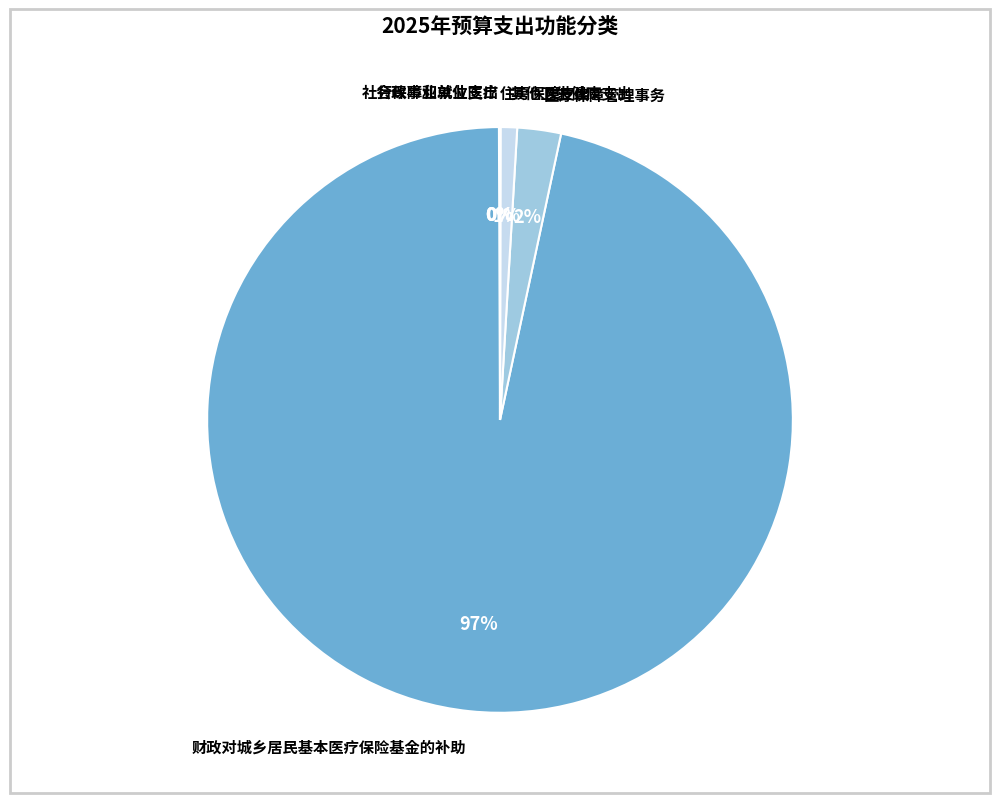

Is it true that 财政对城乡居民基本医疗保险基金的补助 is 85% of the pie?

False